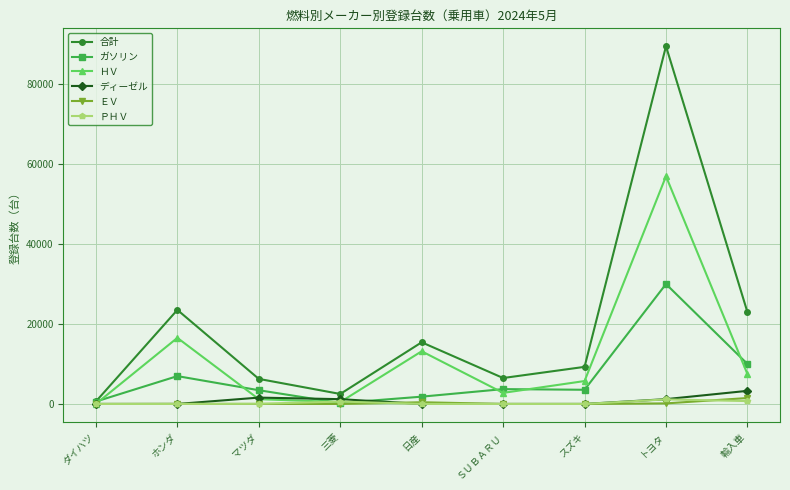

Which series has the largest range (max minus min)?

合計